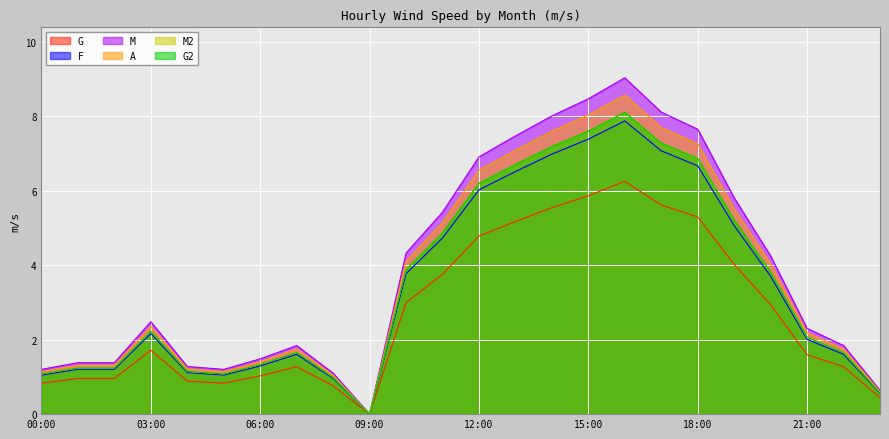

At which category is the sum across all series the highest?

16:00